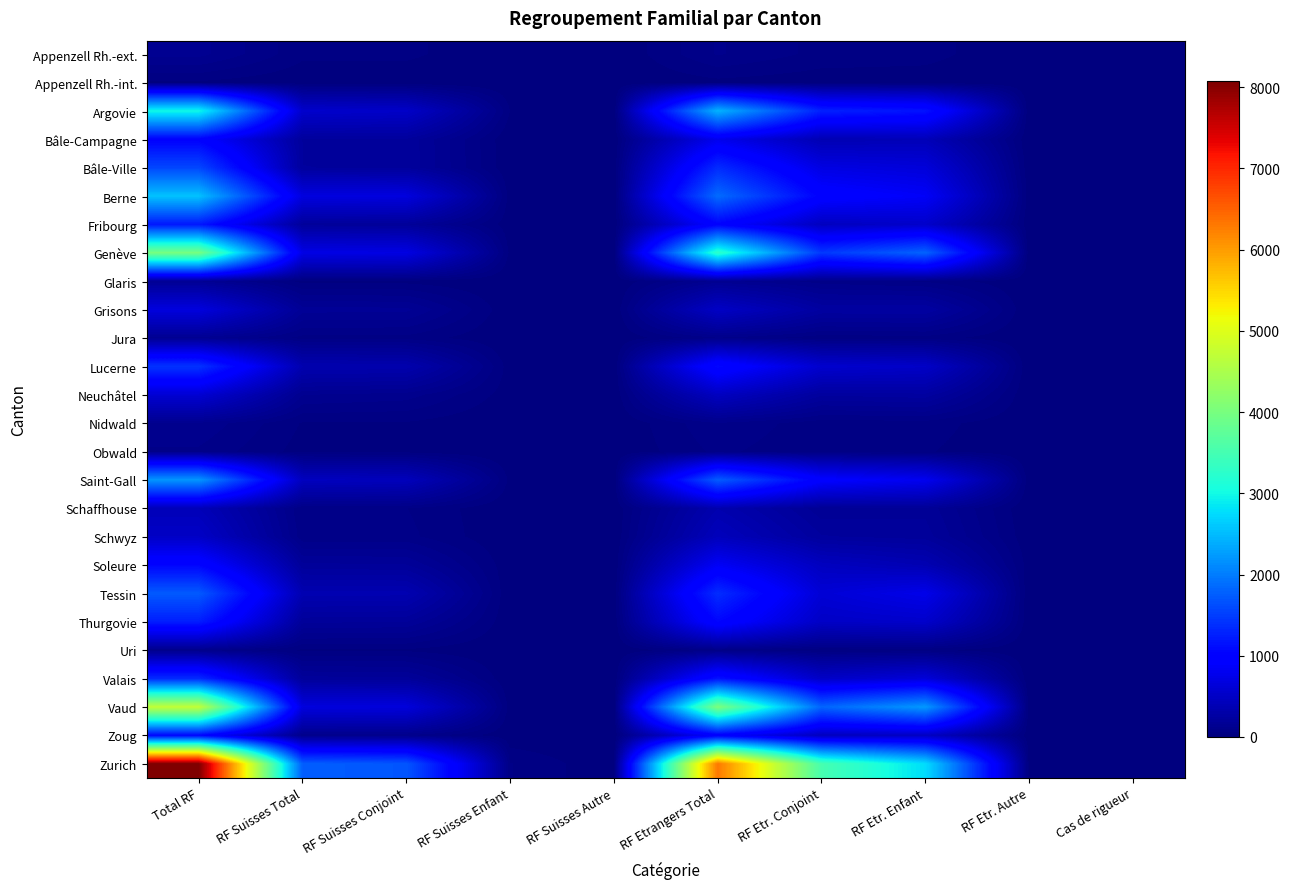

What is the greatest value displayed?

8068